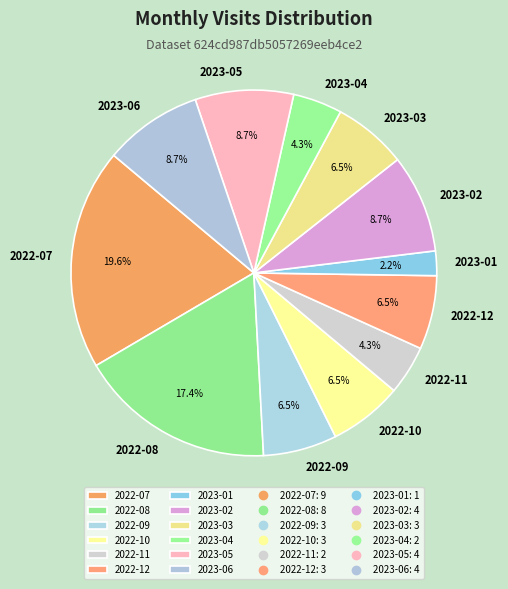

How many segments does this pie chart have?

12